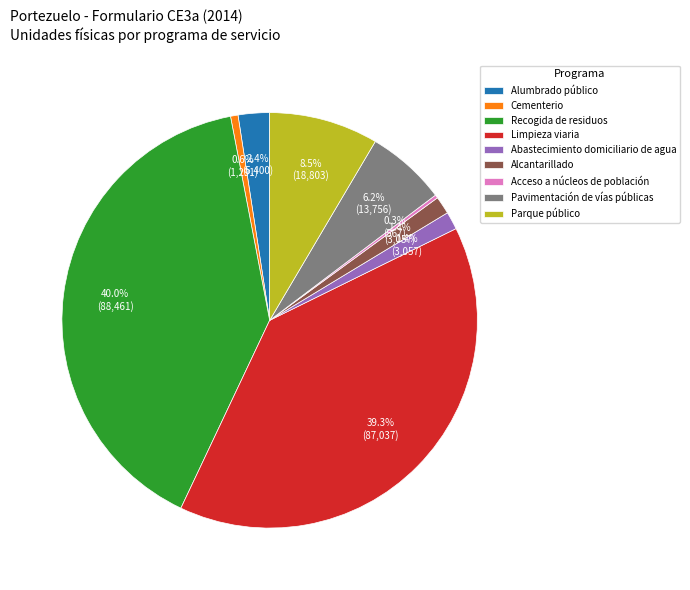

To the nearest percent, what portion does Cementerio represent?

1%